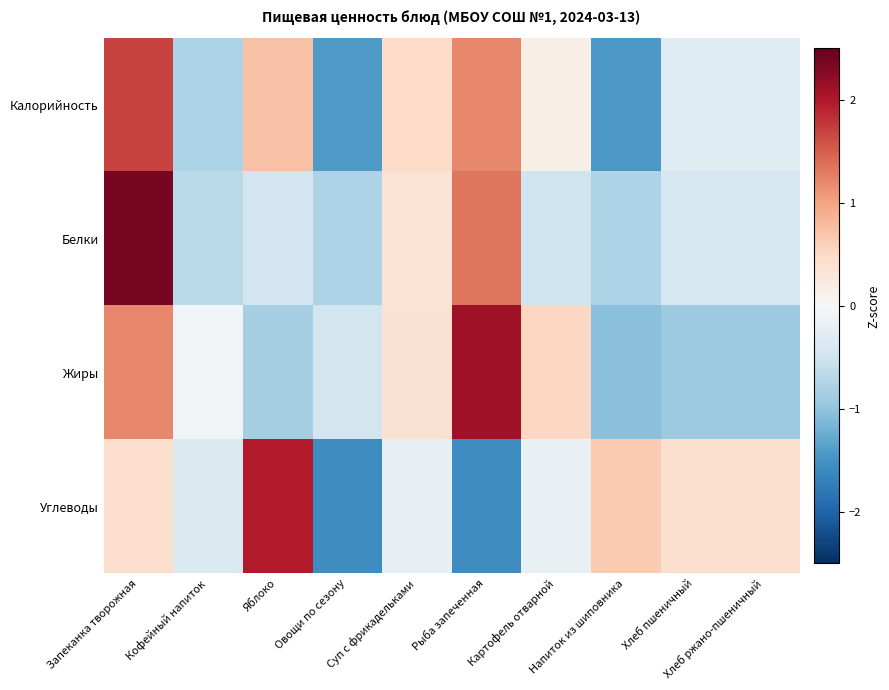

At which category does the chart reach its minimum across all series?

Рыба запеченная